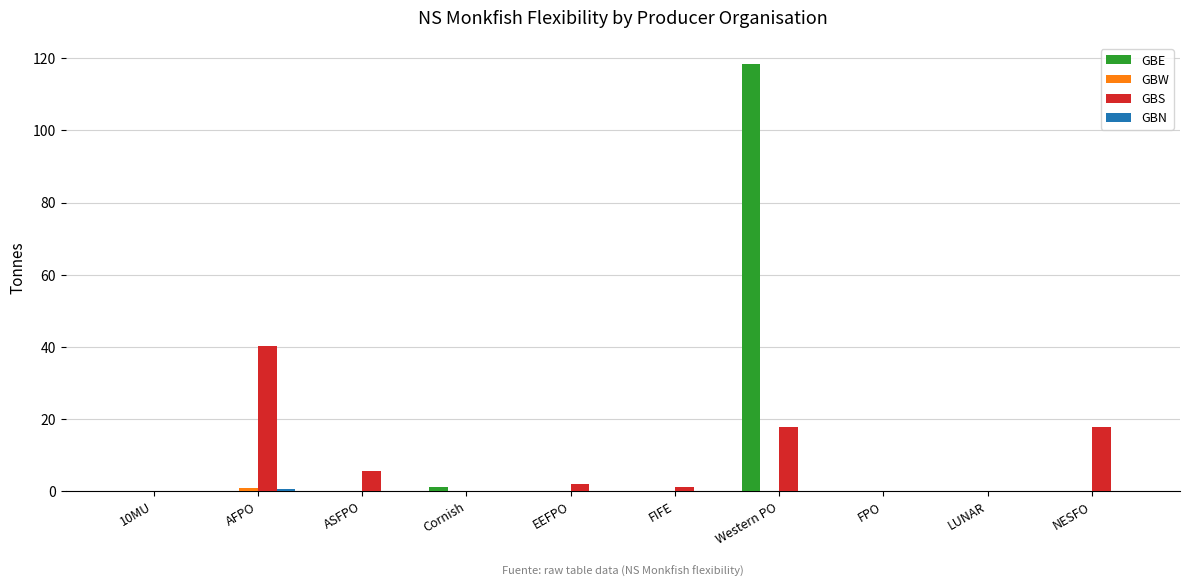

Are the bars grouped side by side (vs. stacked)?

Yes